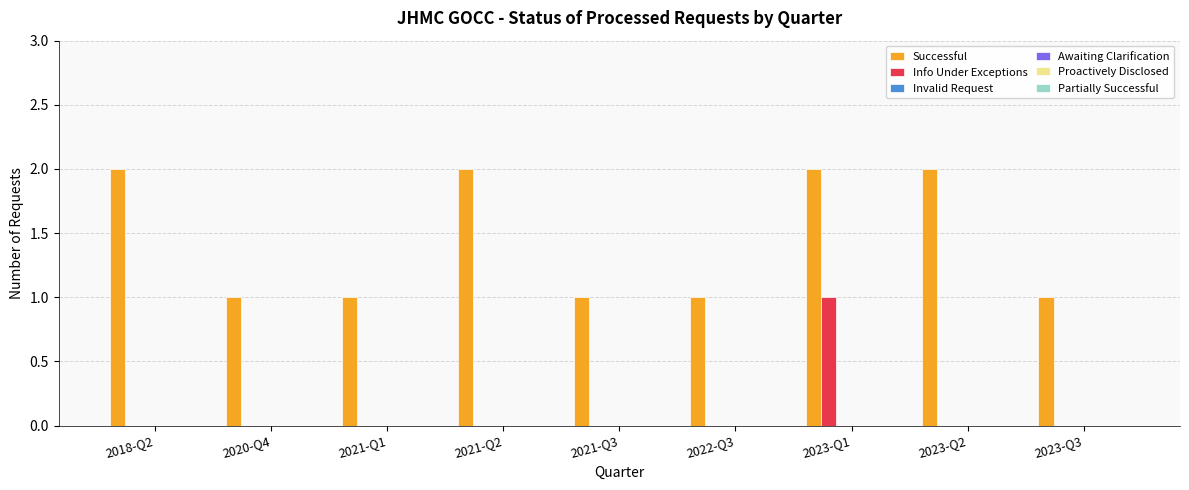

Which series has the largest total across all categories?

Successful